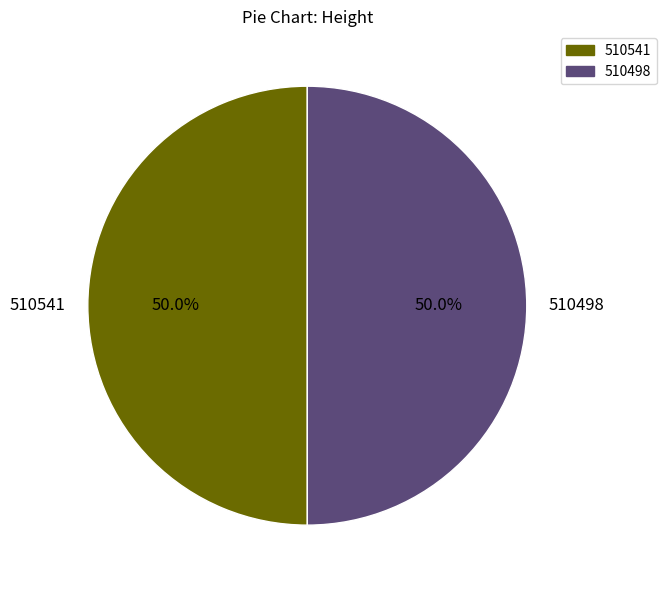

What portion of the pie excludes 510541?

50.0%